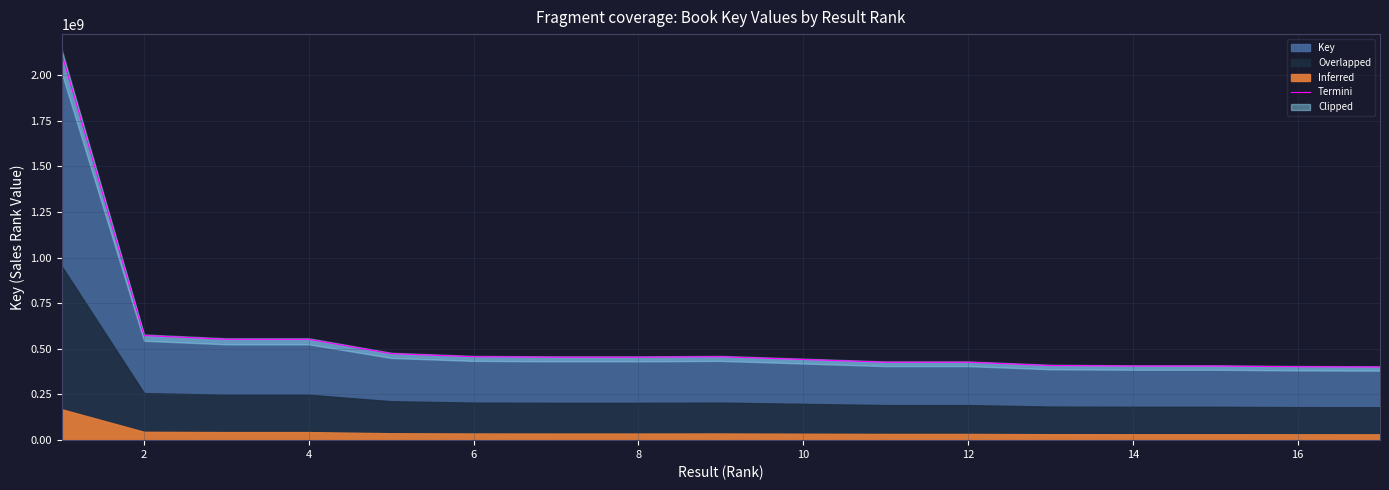

What is the highest value of the Termini series?

2117220366